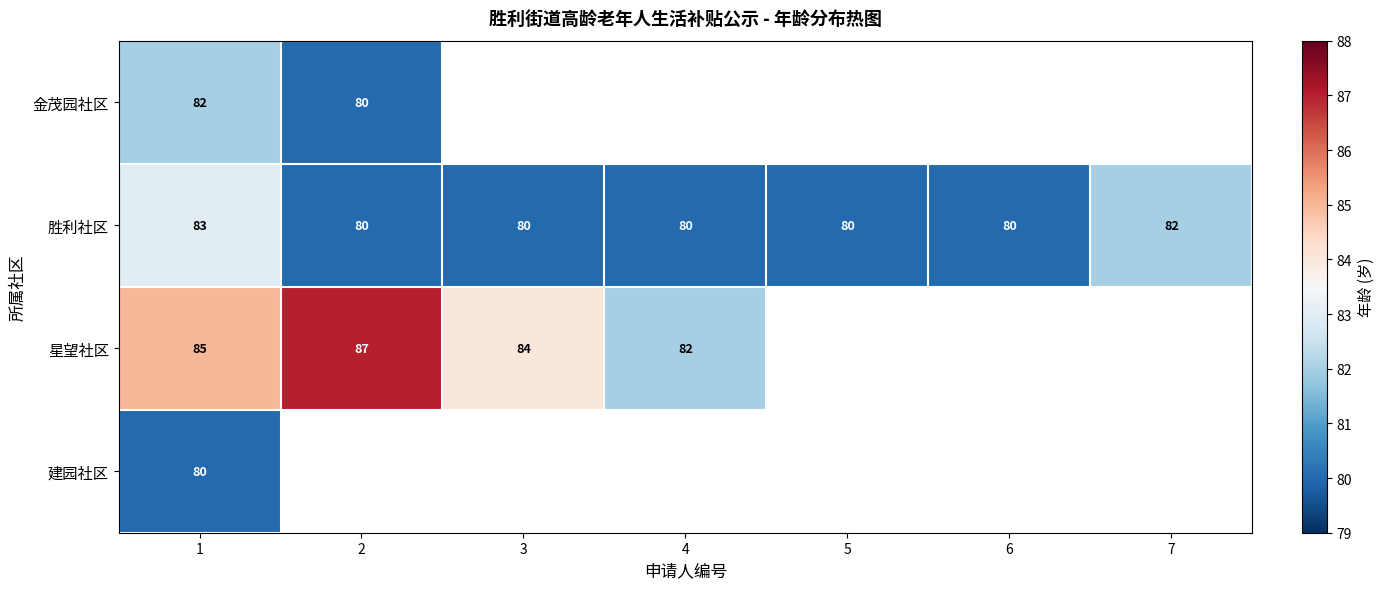

True or false: 金茂园社区 has a value of 29 at 1.

False